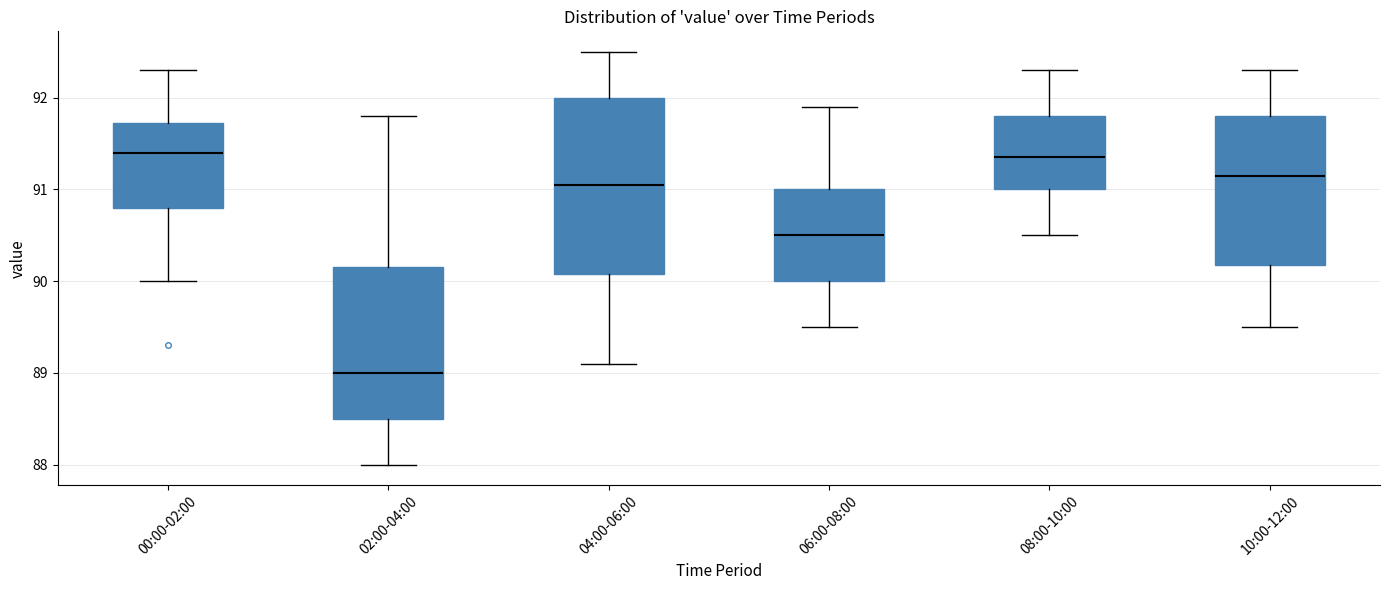

Reading left to right, transcribe this box plot: for each box, give where its median line is, the range the box spans, and where its two whiskers end, as read against the y-axis. The values are not printed on the chart, so give them approximately, as read against the axis.

00:00-02:00: median 91.4, box 90.8 to 91.7, whiskers 90.0 to 92.3
02:00-04:00: median 89.0, box 88.5 to 90.2, whiskers 88.0 to 91.8
04:00-06:00: median 91.1, box 90.1 to 92.0, whiskers 89.1 to 92.5
06:00-08:00: median 90.5, box 90.0 to 91.0, whiskers 89.5 to 91.9
08:00-10:00: median 91.4, box 91.0 to 91.8, whiskers 90.5 to 92.3
10:00-12:00: median 91.2, box 90.2 to 91.8, whiskers 89.5 to 92.3